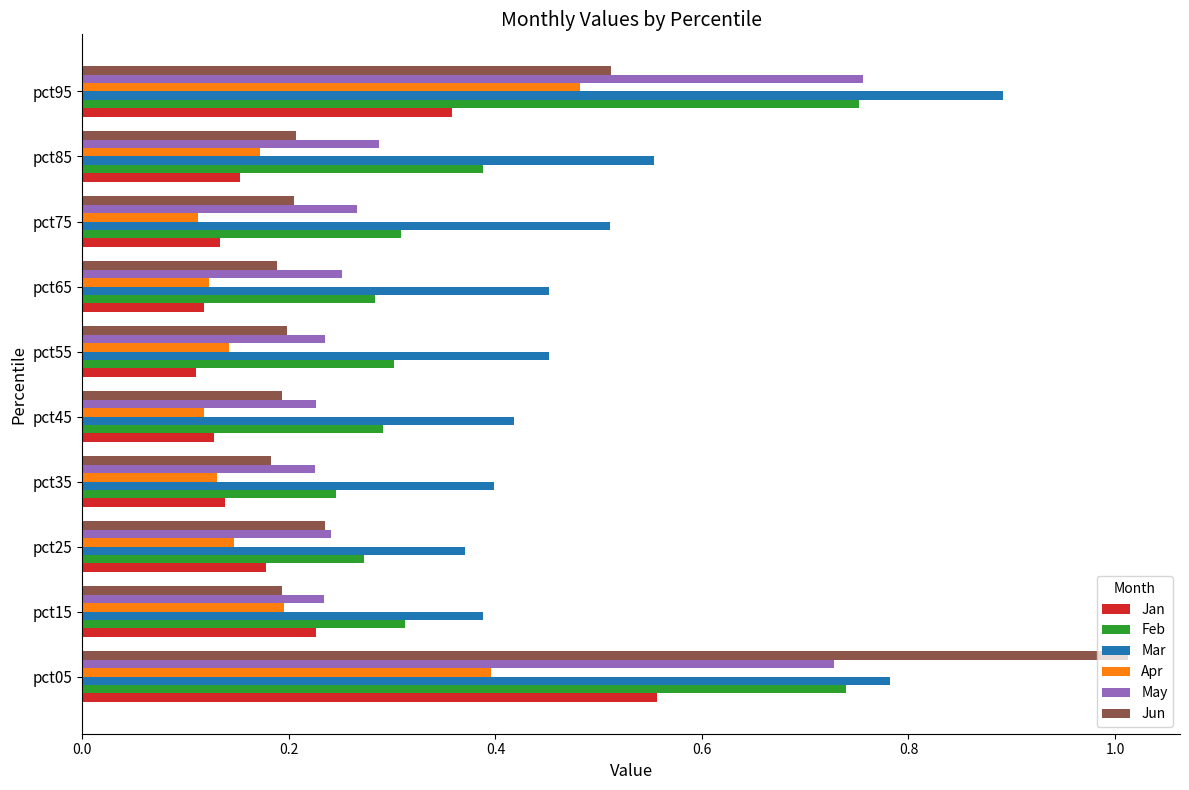

What is the sum of all May values?

3.5